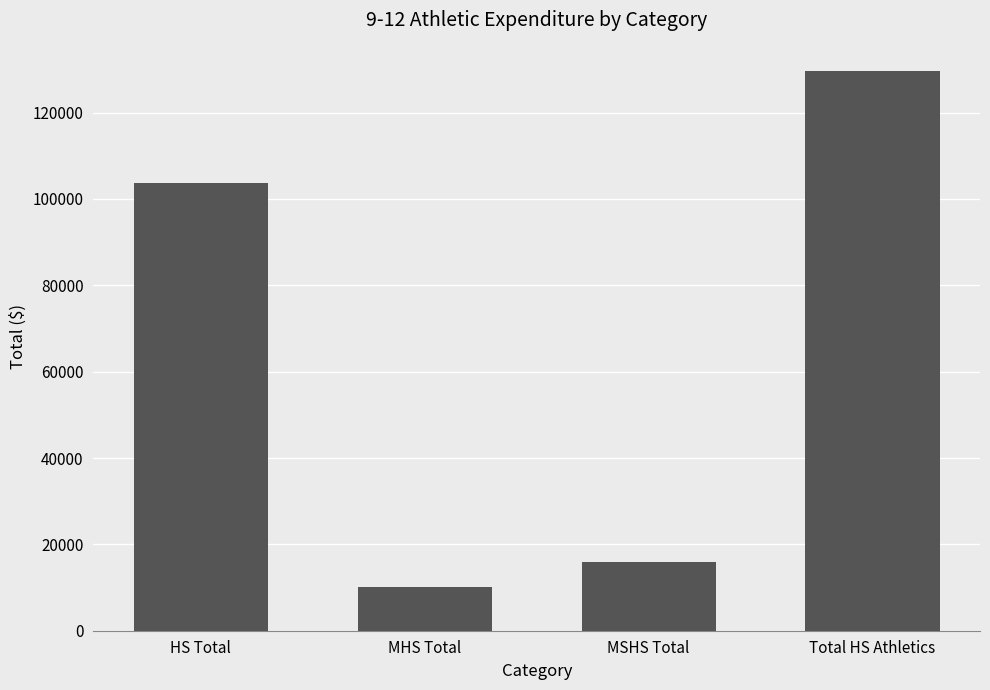

What is the change in value from MHS Total to Total HS Athletics?

+119605.5